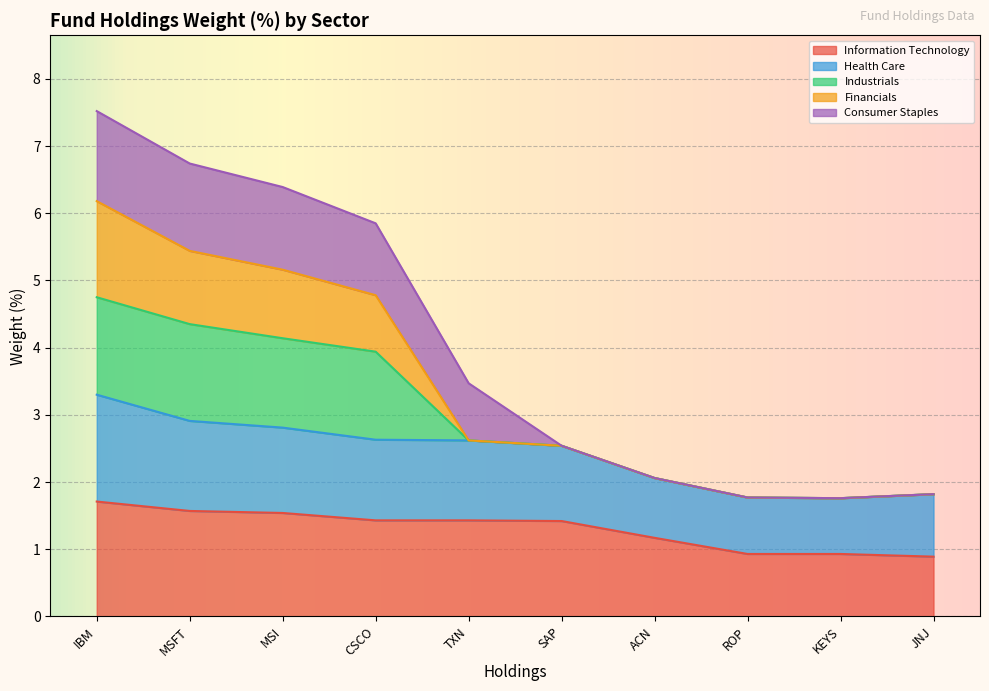

True or false: Information Technology has a value of 2.4 at MSI.

False